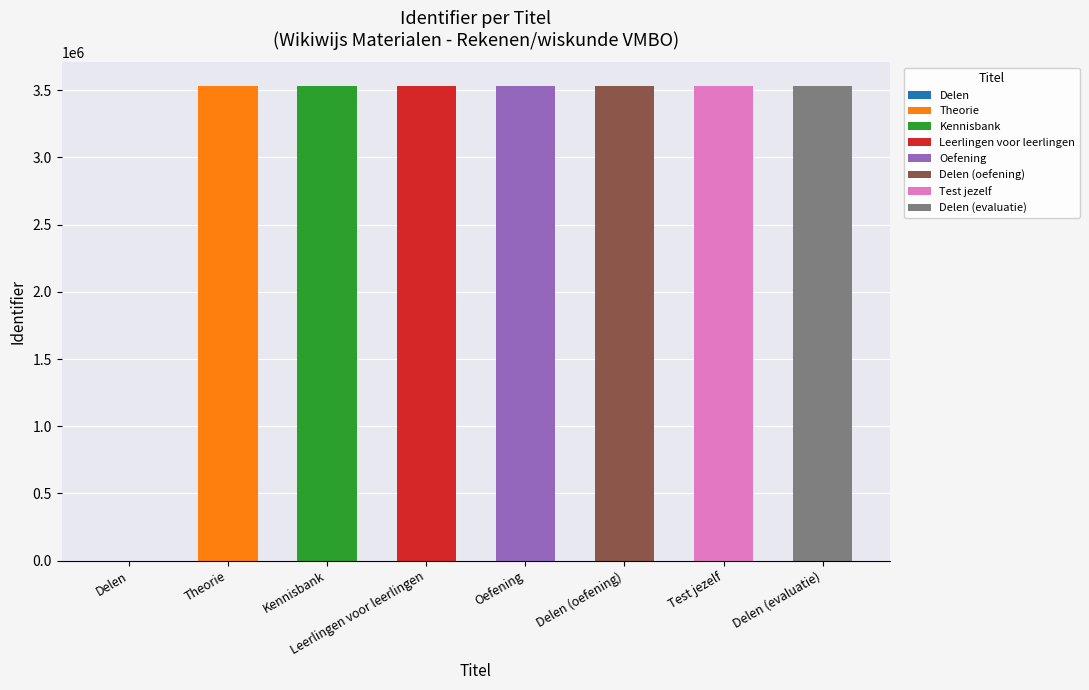

Which has a higher value, Test jezelf or Delen?

Test jezelf